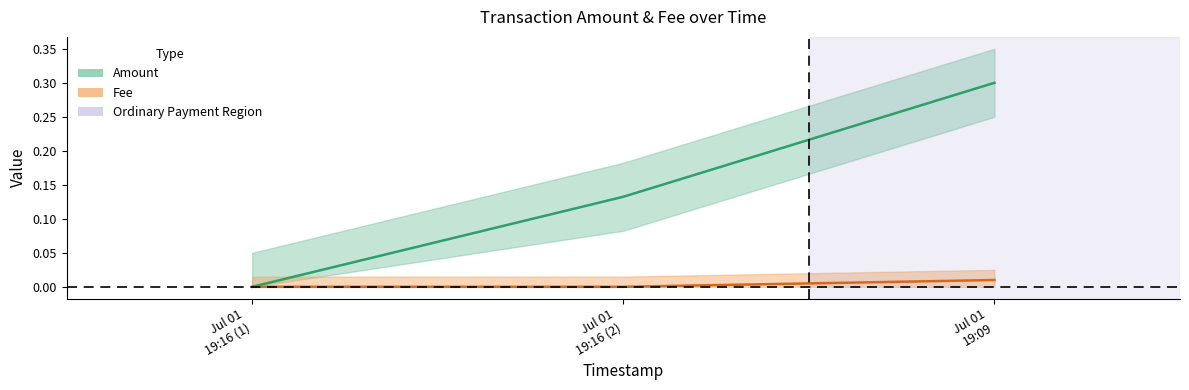

The Amount series shows 0.1 at Jul 01 19:16 (2). True or false?

True